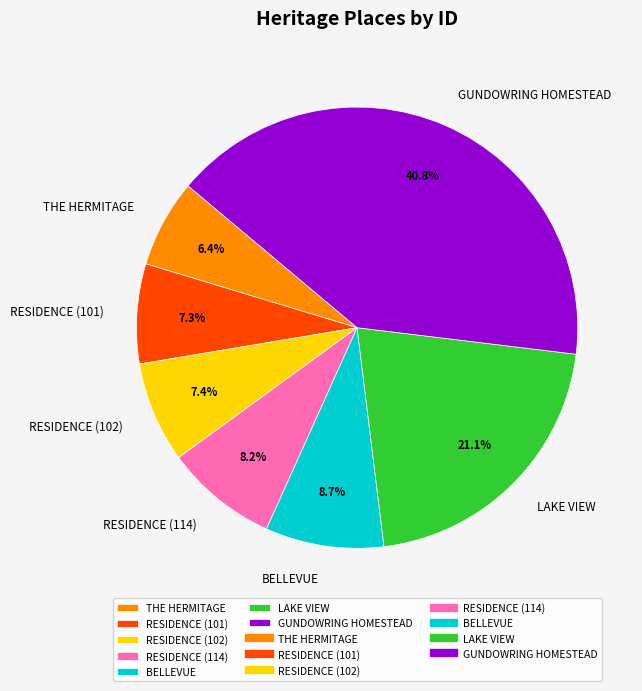

Count the number of slices in the pie.

7